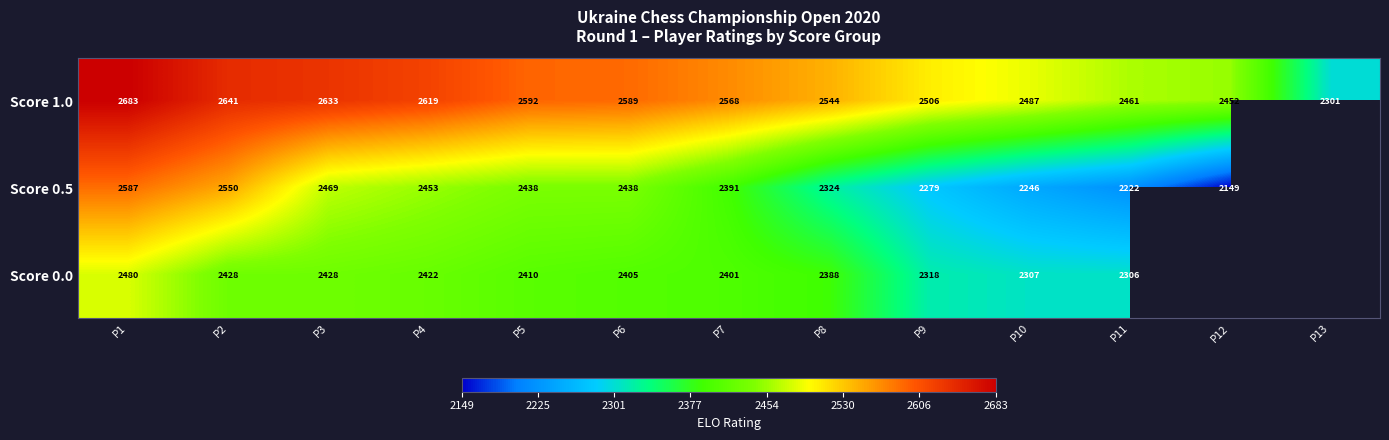

Where does the Score 1.0 series first go above 2568?

P1